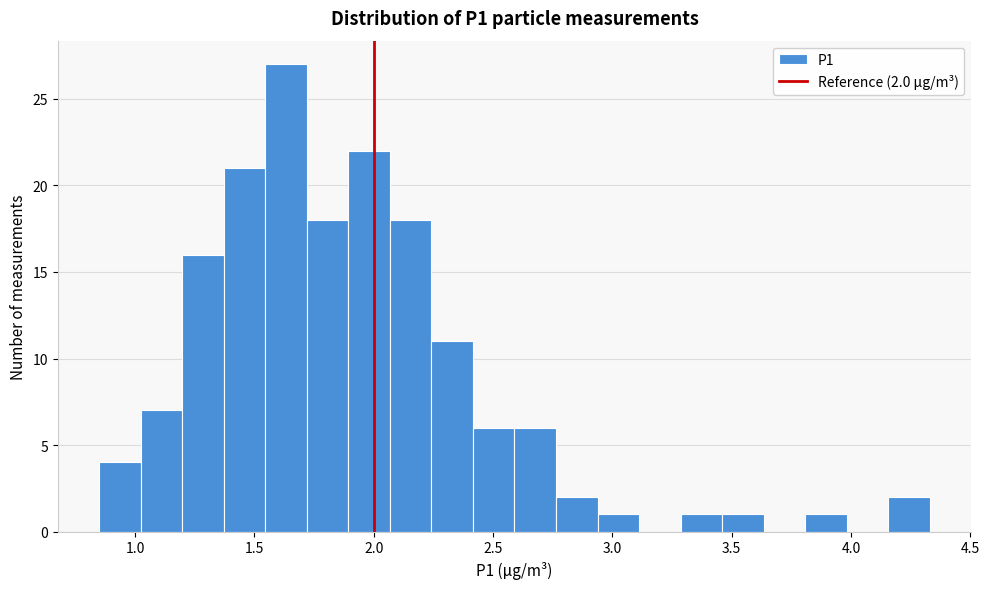

Around what value on the x-axis is the tallest bar? Give the approximate position of its centre, as read against the axis.

1.65